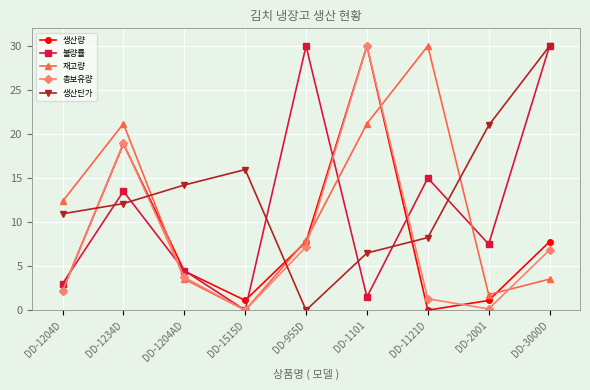

What position from the right is DD-1101?

4